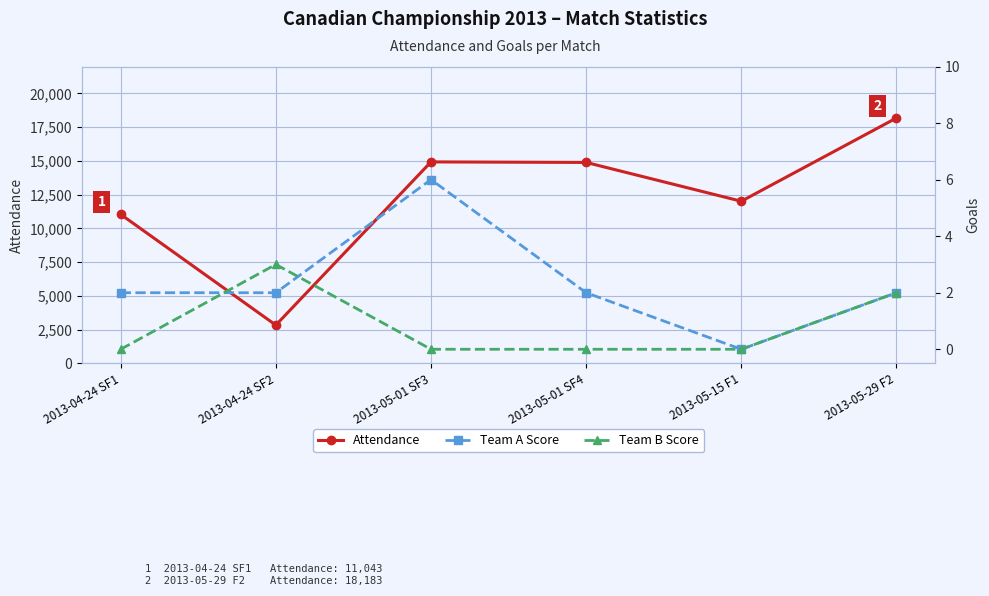

Is it true that Team A Score equals 2 at 2013-04-24 SF2?

True